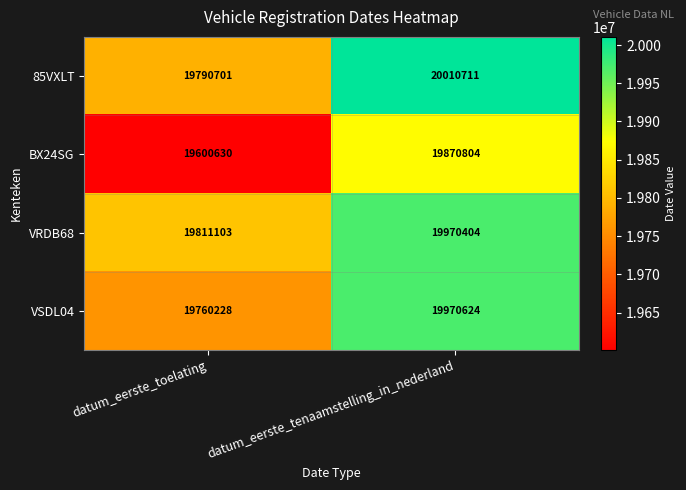

What is the average value of the VSDL04 series?

19865426